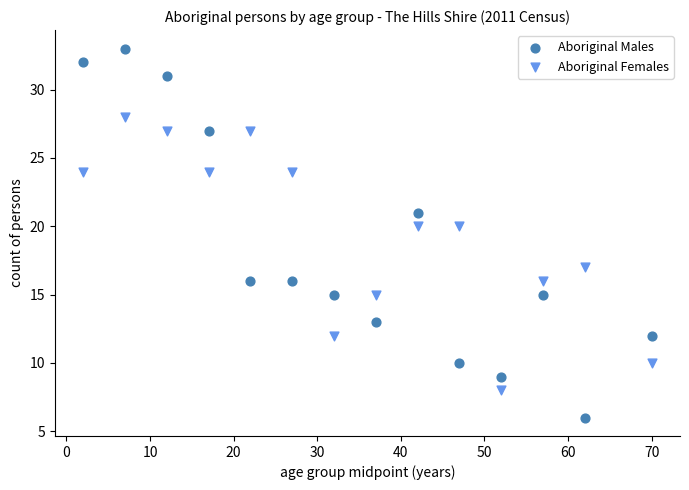

What are all the series names shown in the legend?

Aboriginal Males, Aboriginal Females